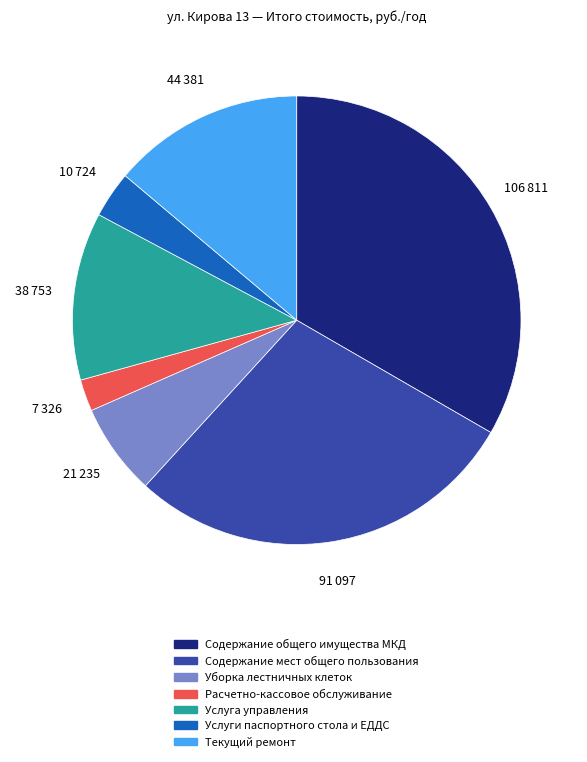

Rank the categories by value from highest to lowest.

Содержание общего имущества МКД, Содержание мест общего пользования, Текущий ремонт, Услуга управления, Уборка лестничных клеток, Услуги паспортного стола и ЕДДС, Расчетно-кассовое обслуживание